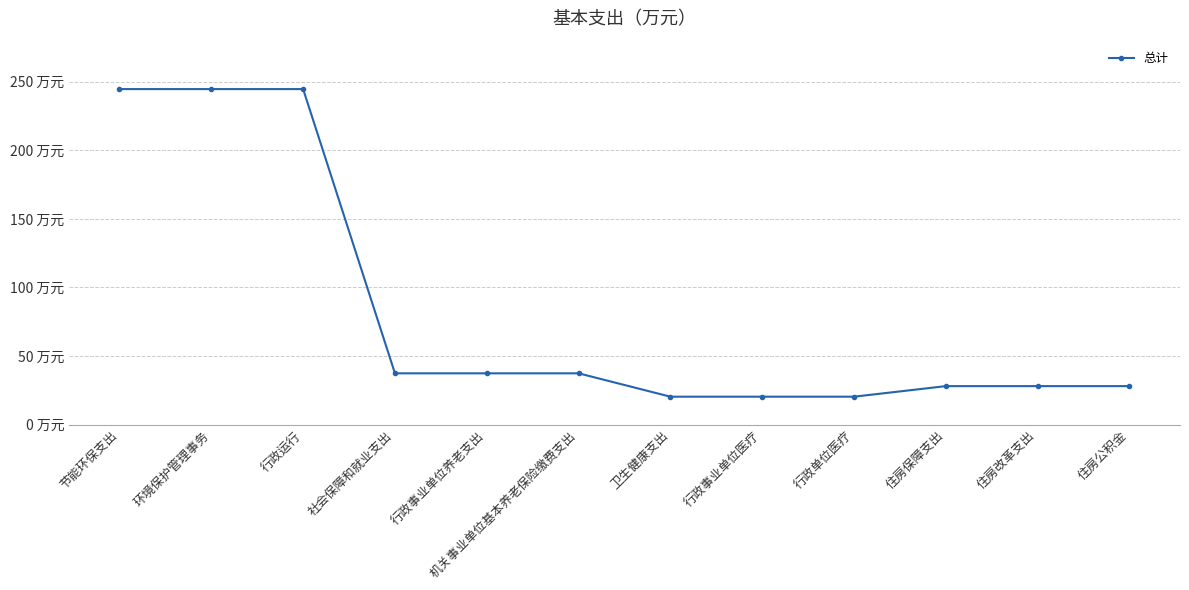

Does the chart have visible grid lines?

Yes